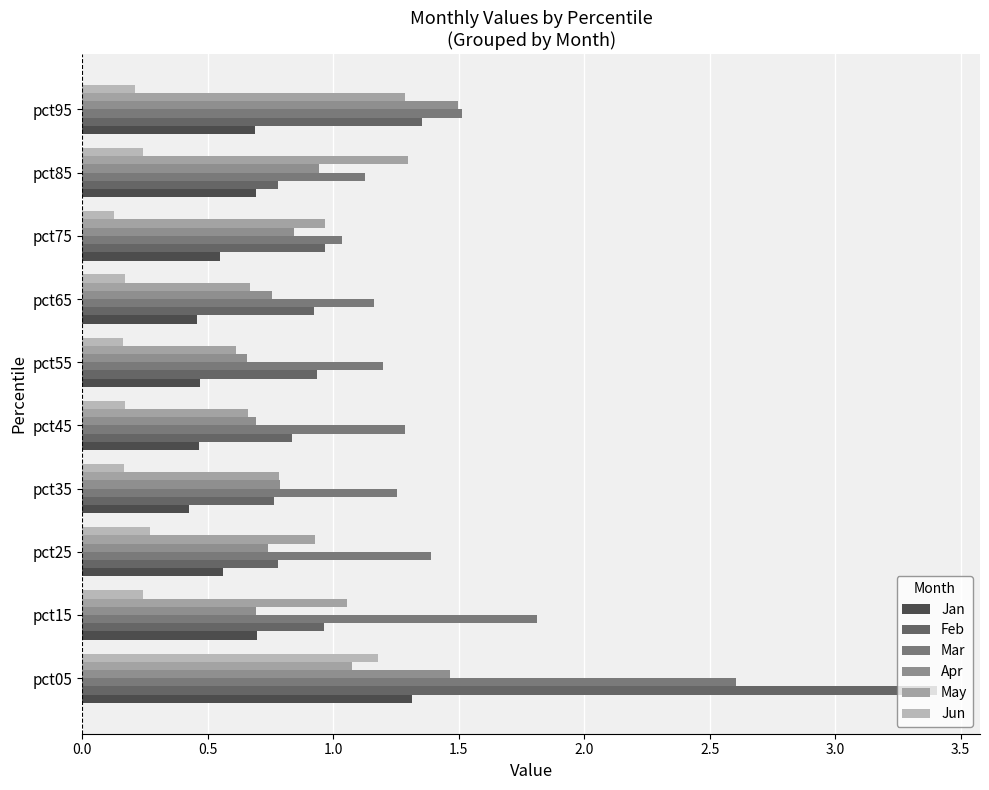

Count the number of categories in the chart.

10